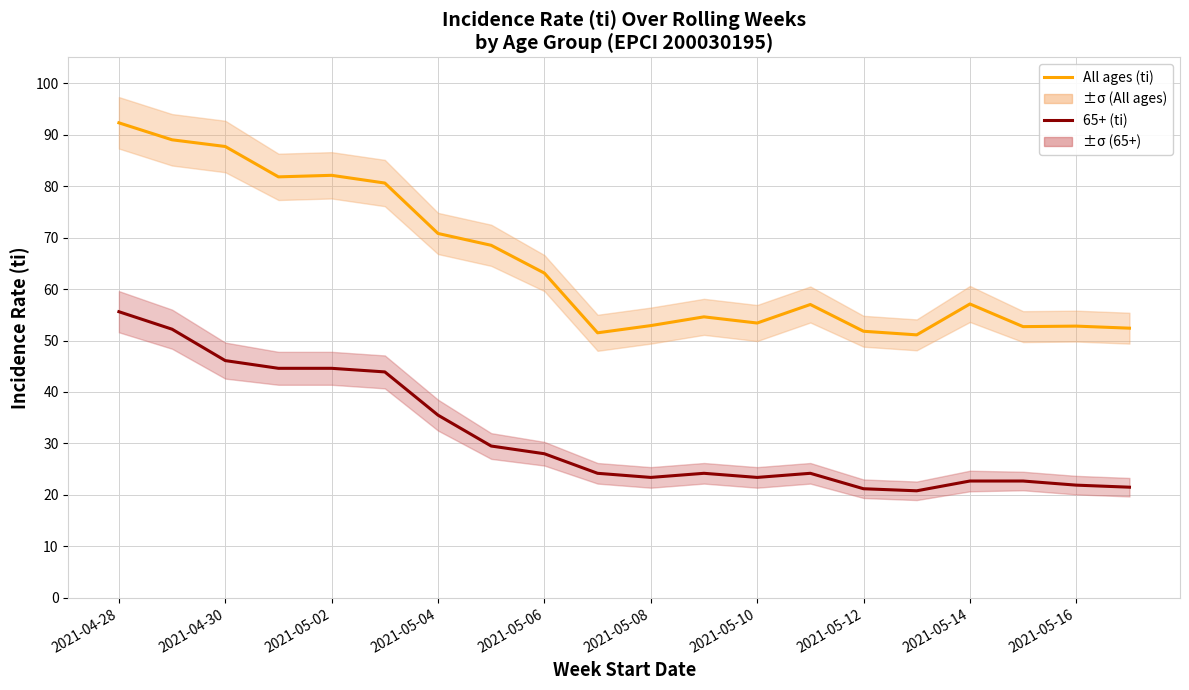

List the series in order of their peak value, lowest first.

65+ (ti), All ages (ti)